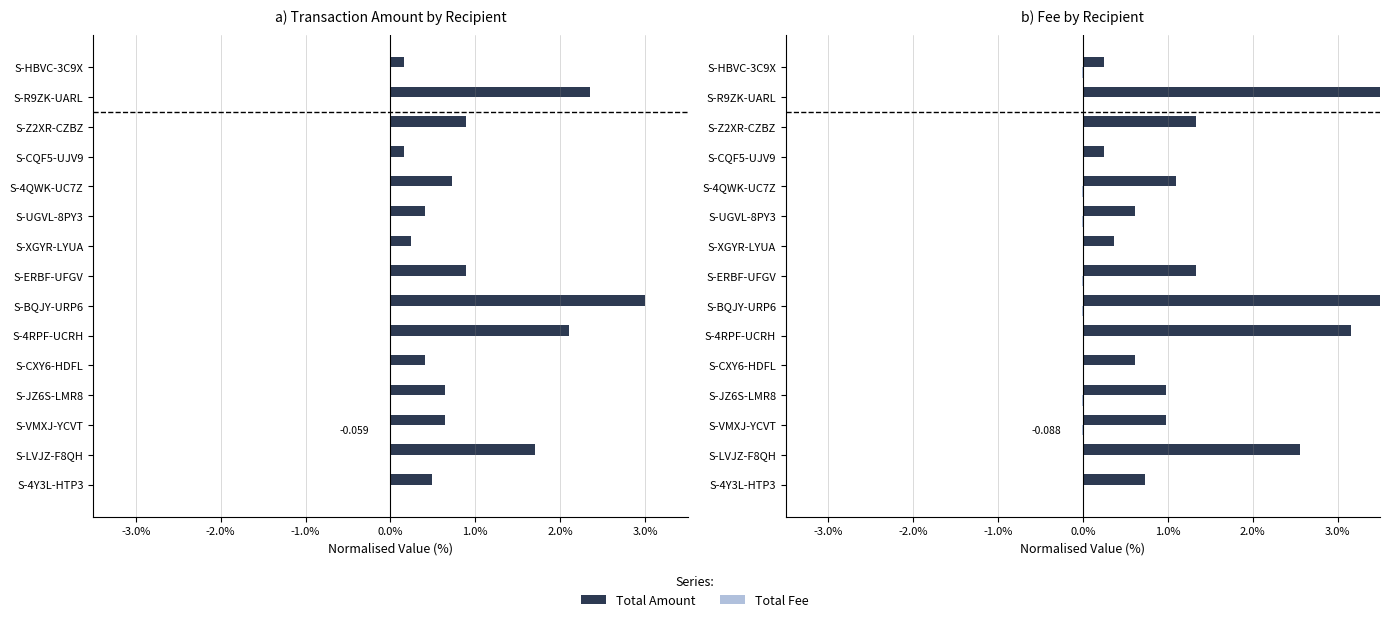

Which series has the widest spread of values?

Total Amount